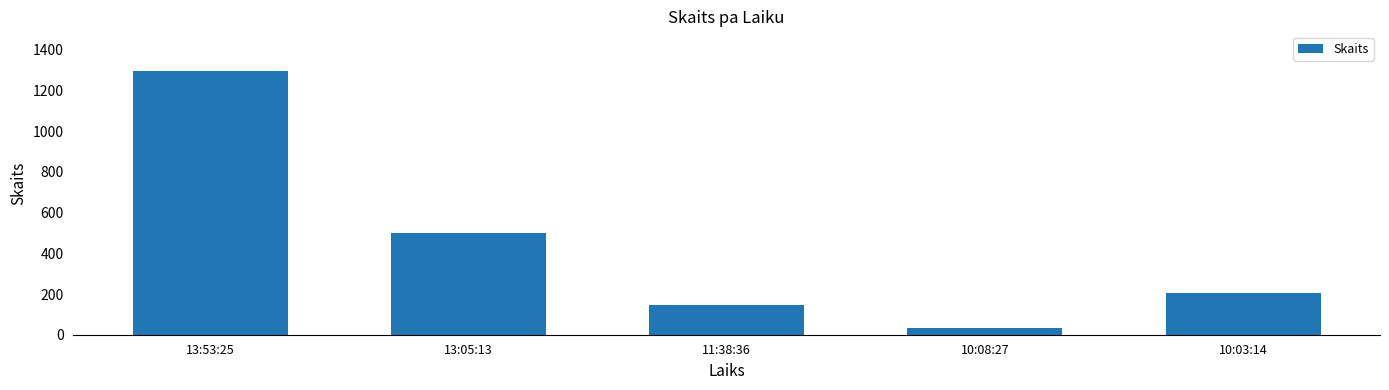

Are the bars horizontal?

No